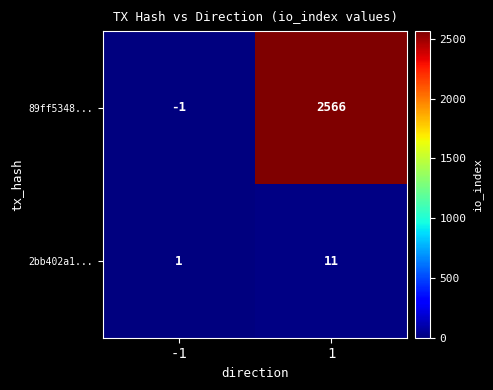

Which category has the lowest value across all series?

-1